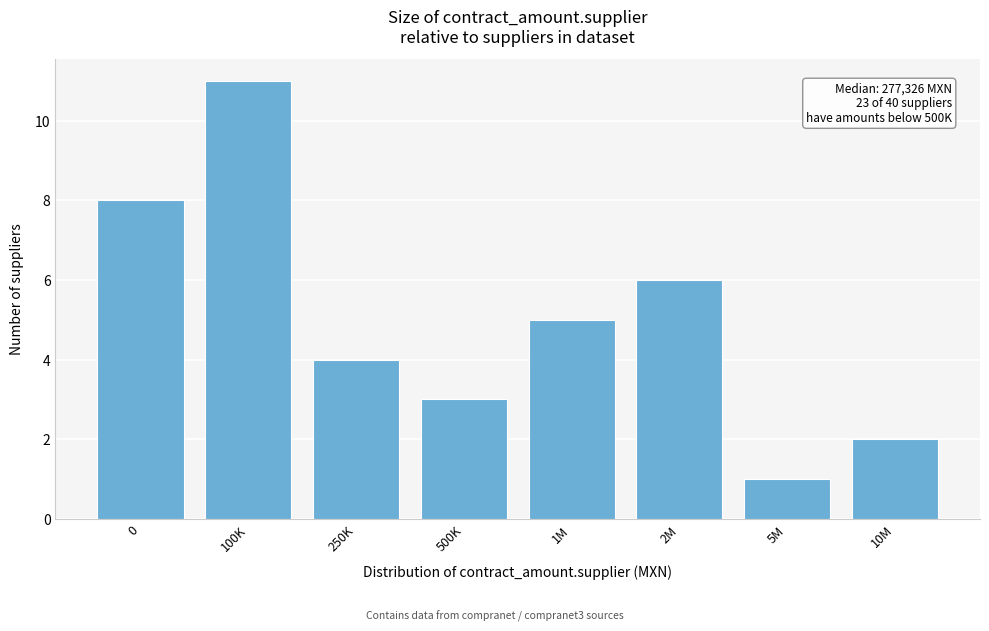

Reading left to right, what are all the values shown in this chart?

0=8	100K=11	250K=4	500K=3	1M=5	2M=6	5M=1	10M=2